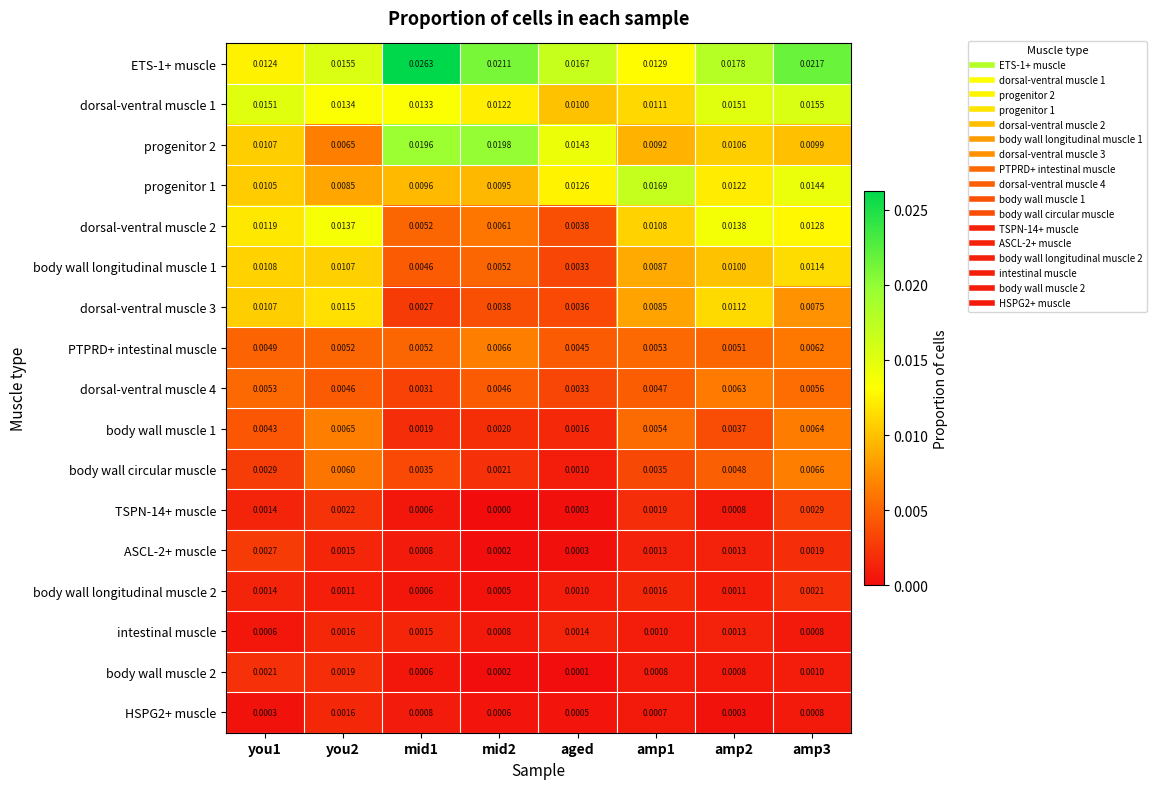

At which label does dorsal-ventral muscle 1 reach its minimum?

aged